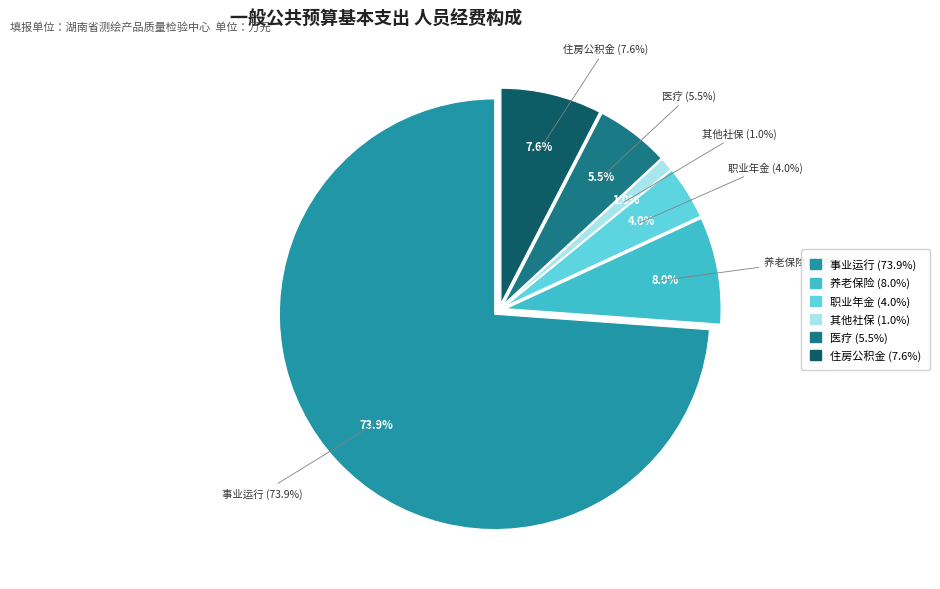

What portion of the pie excludes 事业运行?

26.1%